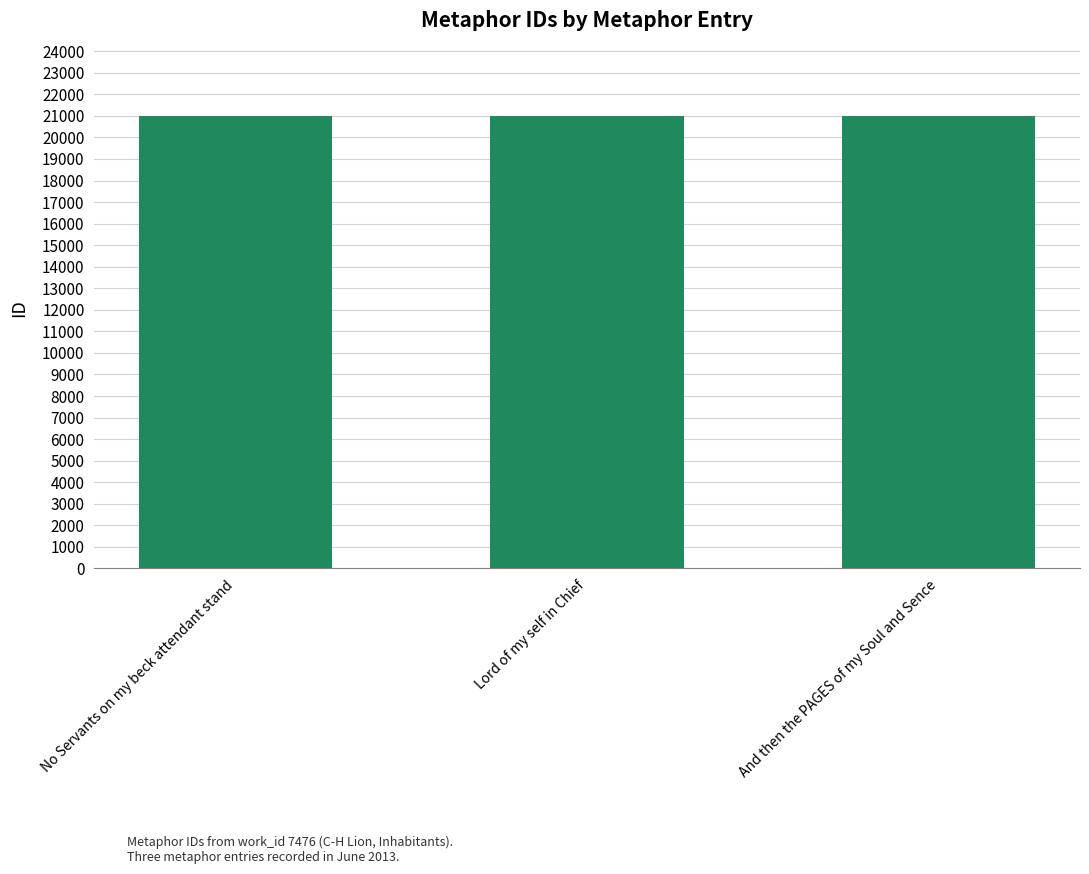

What is the difference between the maximum and second lowest values?

5